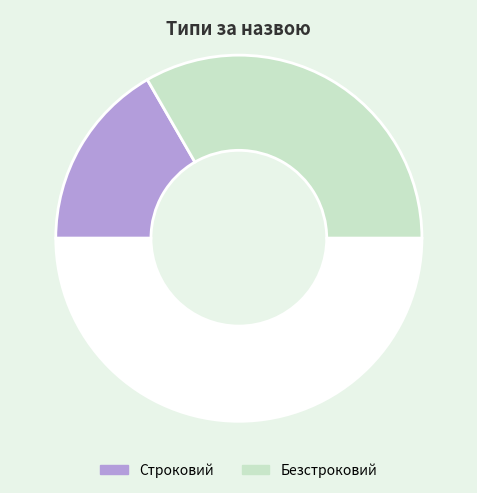

How many slices are in this pie chart?

3